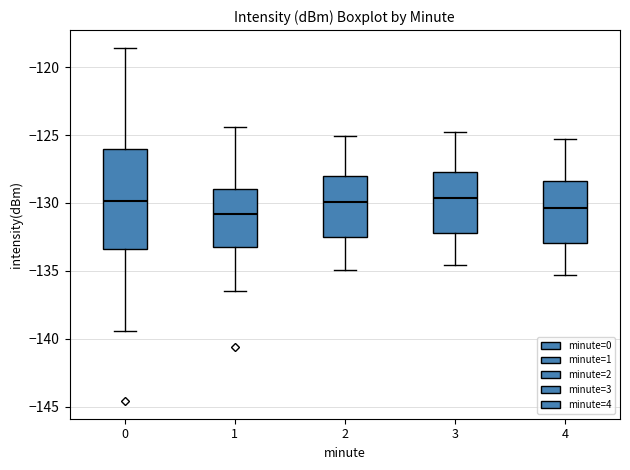

Reading left to right, read every box against the y-axis: the position of its median line, the range the box covers, and the ends of its whiskers. The values are not printed on the chart, so give them approximately, as read against the axis.

0: median -130.0, box -133.5 to -126.0, whiskers -139.5 to -118.5
1: median -131.0, box -133.5 to -129.0, whiskers -136.5 to -124.5
2: median -130.0, box -132.5 to -128.0, whiskers -135.0 to -125.0
3: median -129.5, box -132.0 to -127.5, whiskers -134.5 to -125.0
4: median -130.5, box -133.0 to -128.5, whiskers -135.5 to -125.5